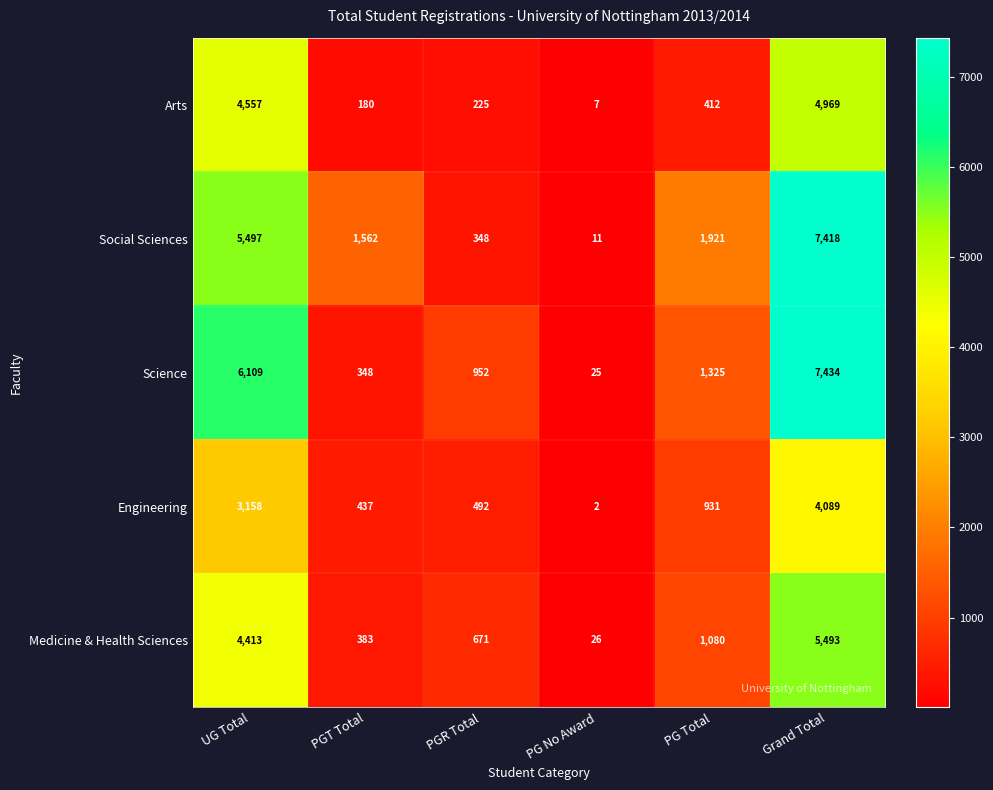

At which category is the sum across all series the highest?

Grand Total